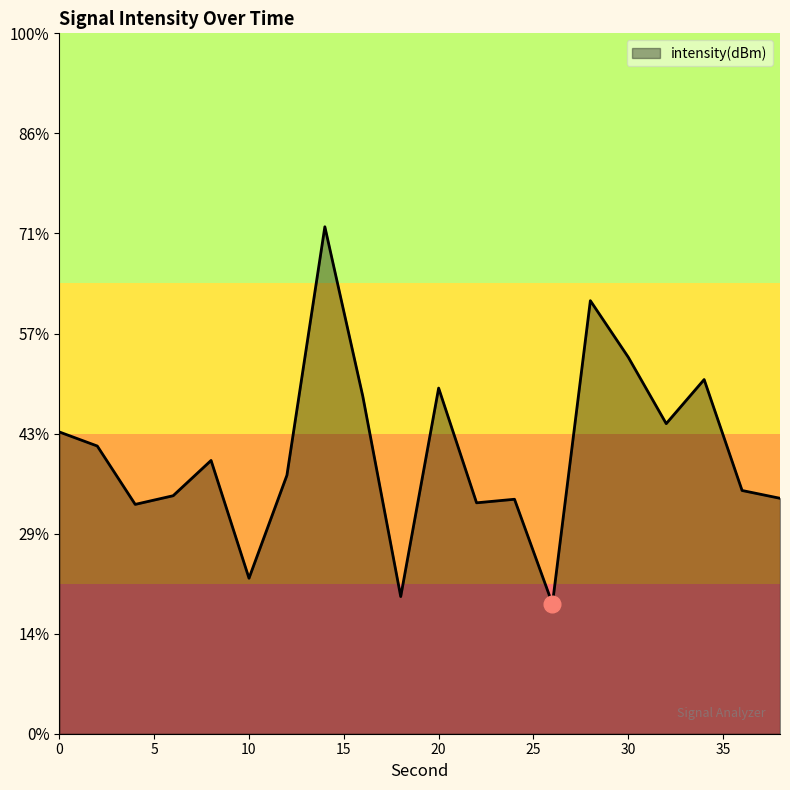

The value at 6 is -131.2. True or false?

True